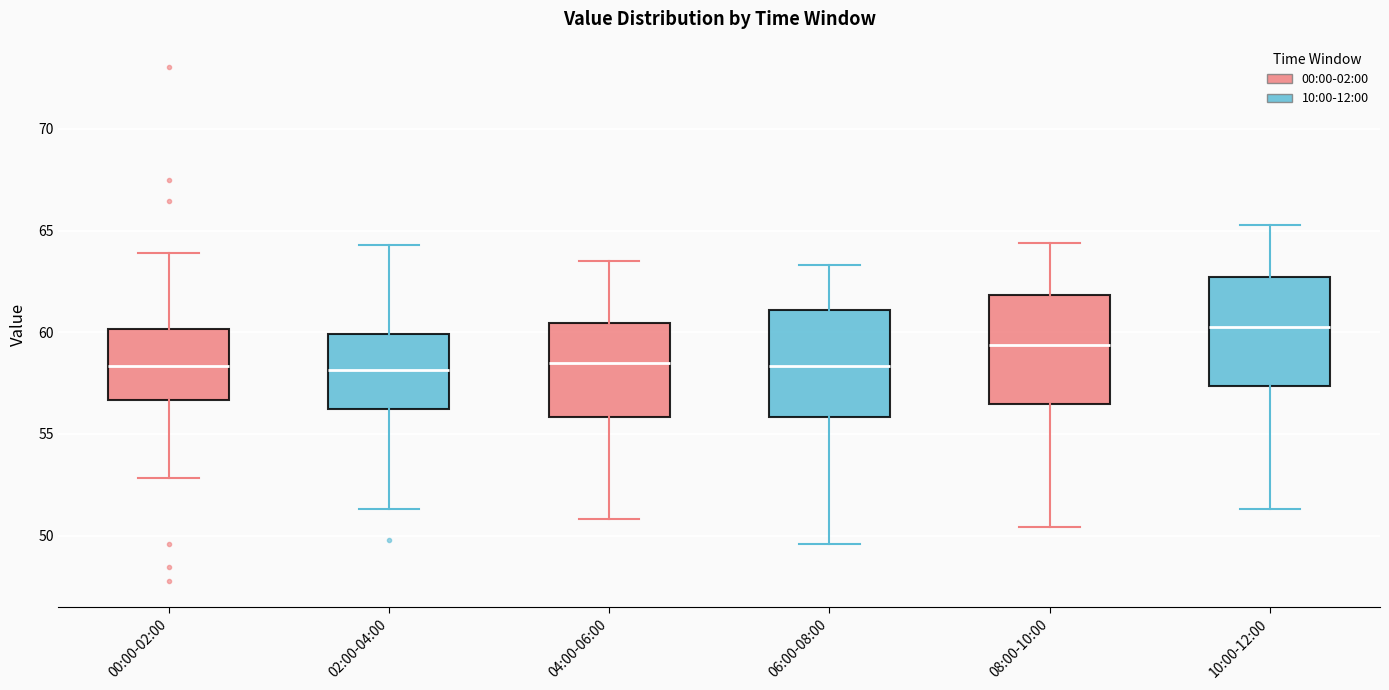

Reading left to right, transcribe this box plot: for each box, give where its median line is, the range the box spans, and where its two whiskers end, as read against the y-axis. The values are not printed on the chart, so give them approximately, as read against the axis.

00:00-02:00: median 58.5, box 56.5 to 60.0, whiskers 53.0 to 64.0
02:00-04:00: median 58.0, box 56.5 to 60.0, whiskers 51.5 to 64.5
04:00-06:00: median 58.5, box 56.0 to 60.5, whiskers 51.0 to 63.5
06:00-08:00: median 58.5, box 56.0 to 61.0, whiskers 49.5 to 63.5
08:00-10:00: median 59.5, box 56.5 to 62.0, whiskers 50.5 to 64.5
10:00-12:00: median 60.5, box 57.5 to 62.5, whiskers 51.5 to 65.5